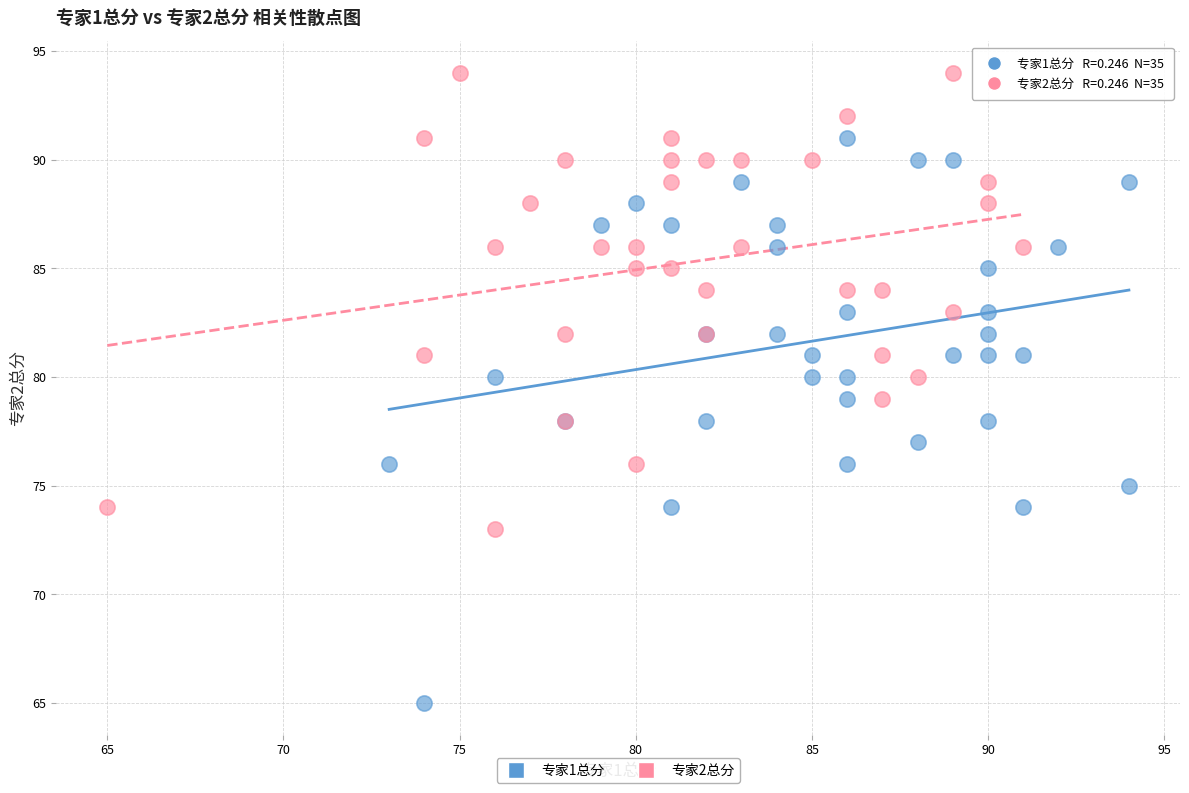

Which series contains the highest Y value?

专家2总分